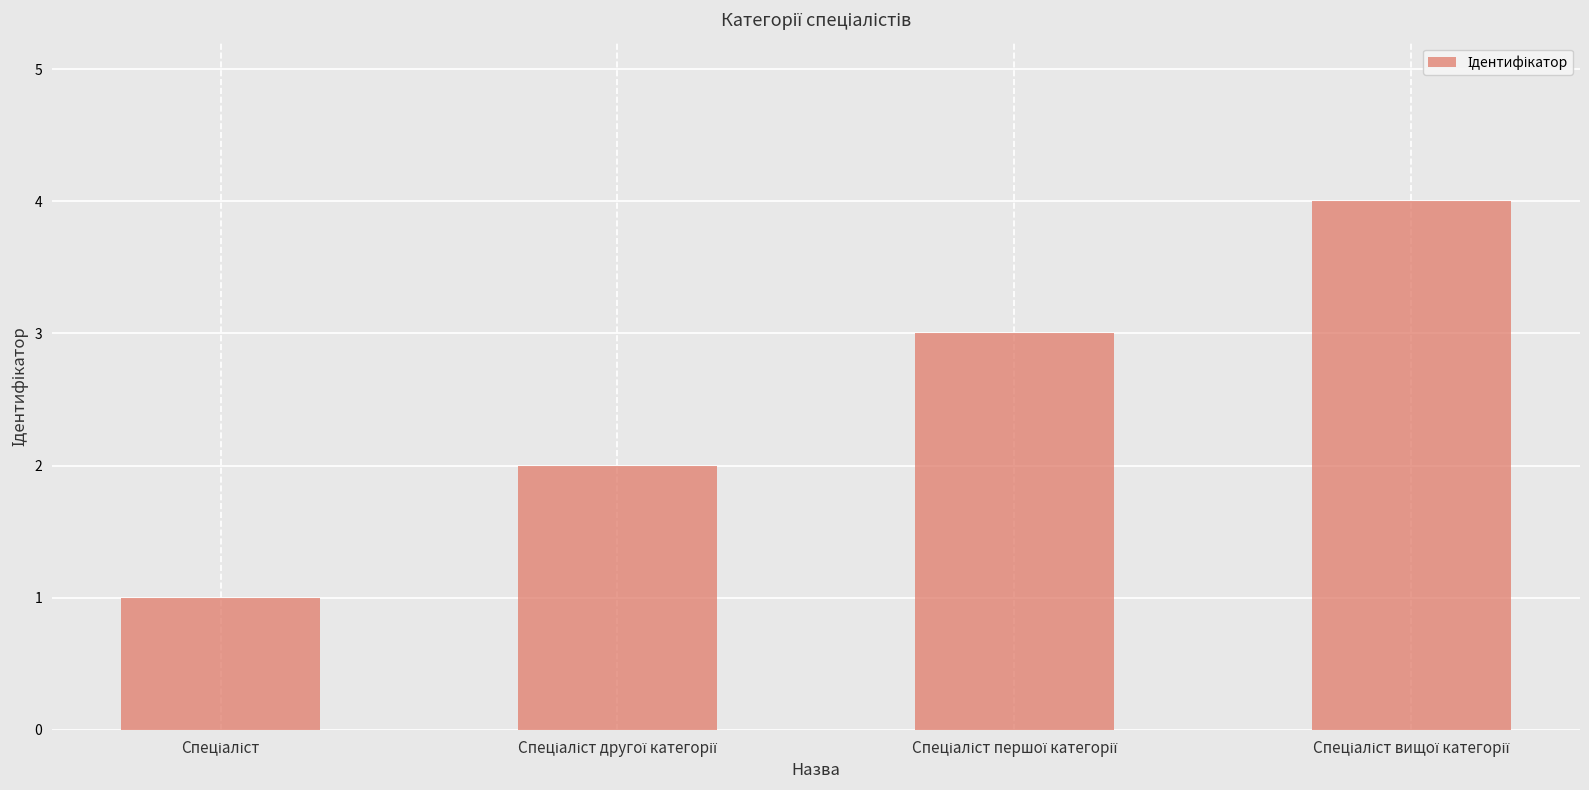

What is the maximum value shown in the chart?

4